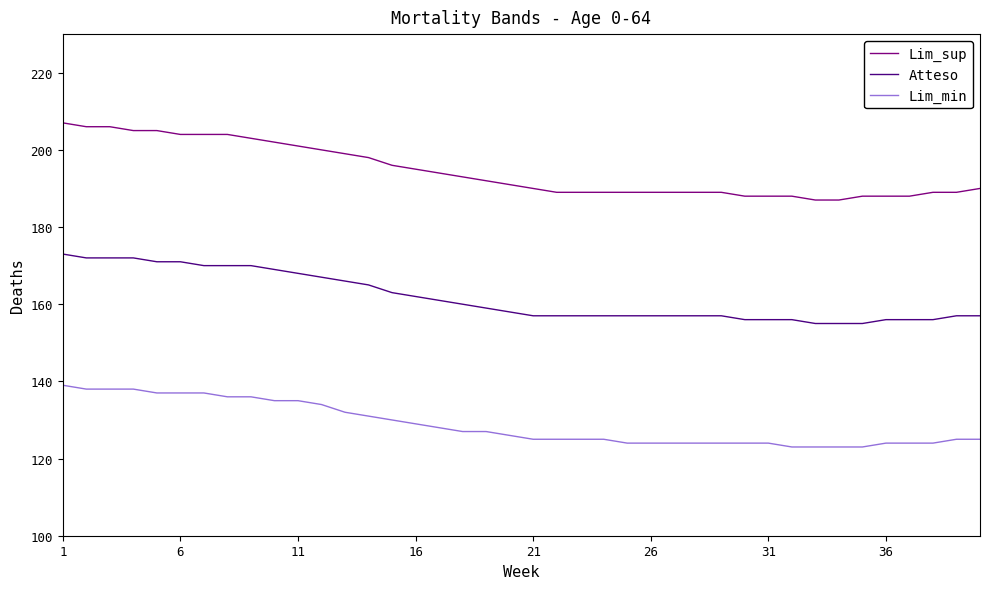

Is this an area chart (filled region under the line)?

No